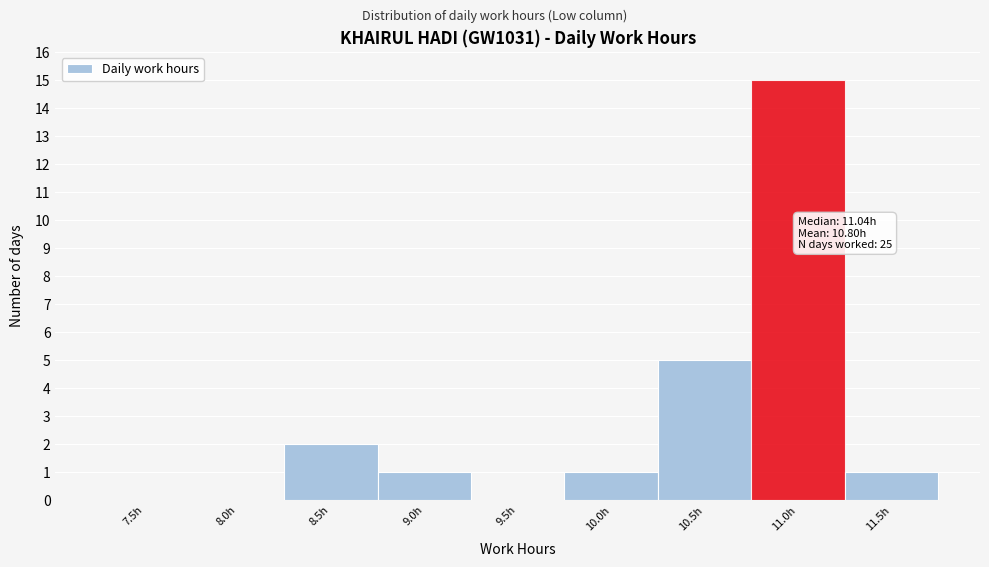

Reading left to right, what are all the values shown in this chart?

7.5h=0	8.0h=0	8.5h=2	9.0h=1	9.5h=0	10.0h=1	10.5h=5	11.0h=15	11.5h=1